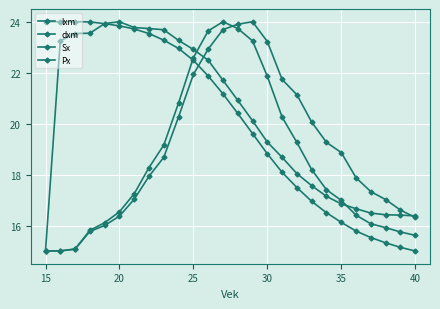

How many lines are shown in the chart?

4